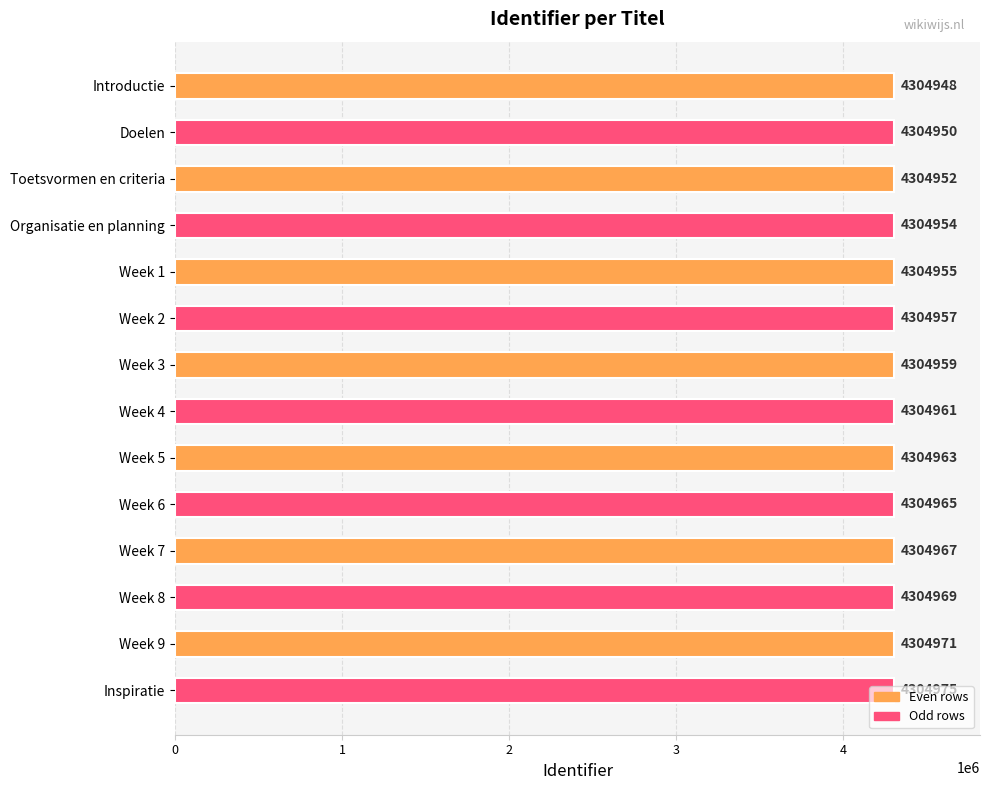

What is the smallest value displayed?

4304948